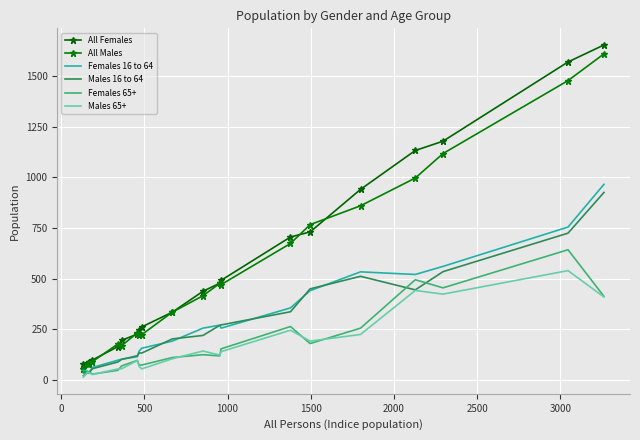

What is the average value of the Males 16 to 64 series?

281